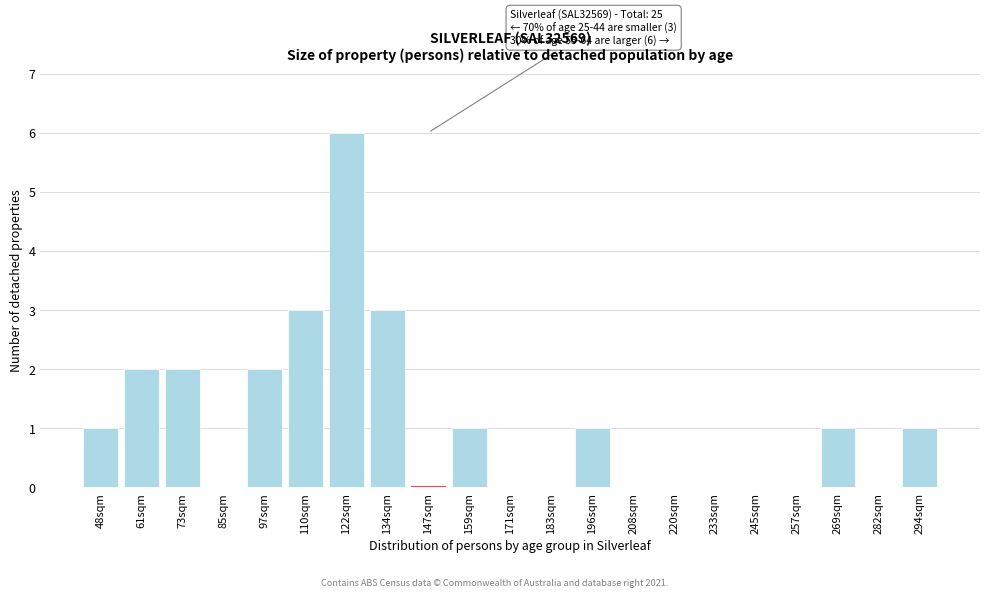

Which category has the highest value across all series?

122sqm